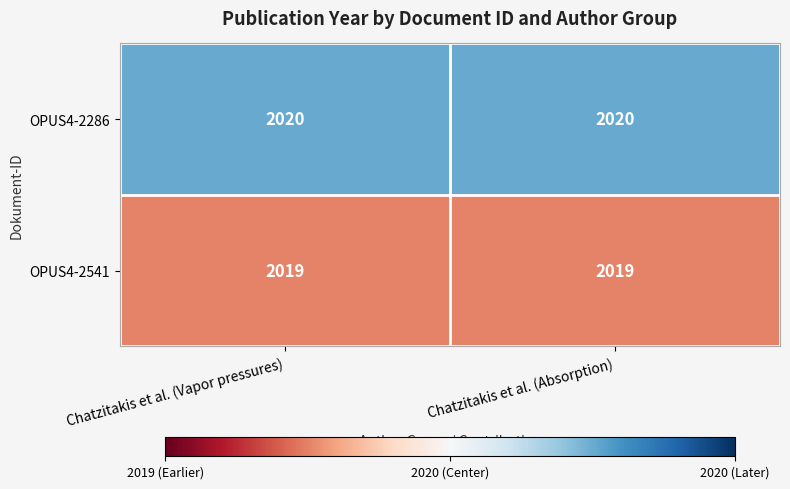

At how many categories does at least one series exceed 2019?

2